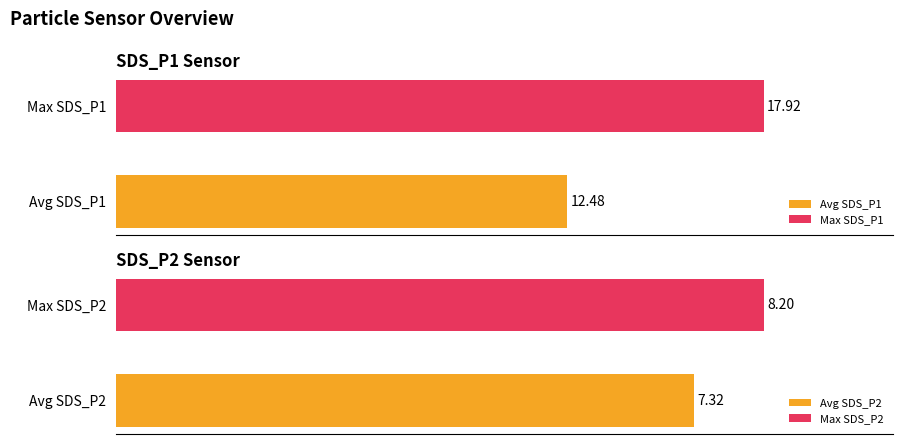

Which series has the widest spread of values?

Avg SDS_P1